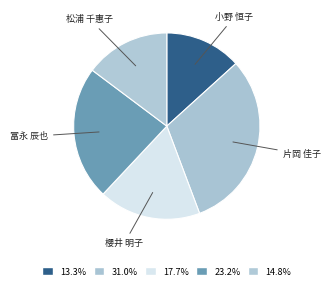

Is there a majority slice in this chart?

No